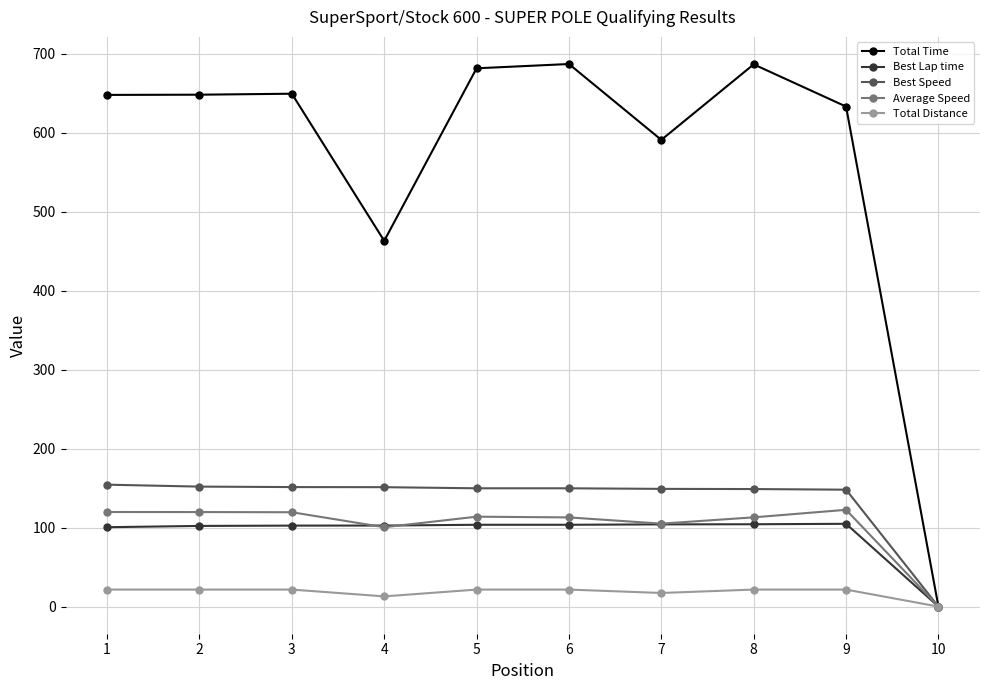

What is the approximate value of Average Speed at 3?

119.5